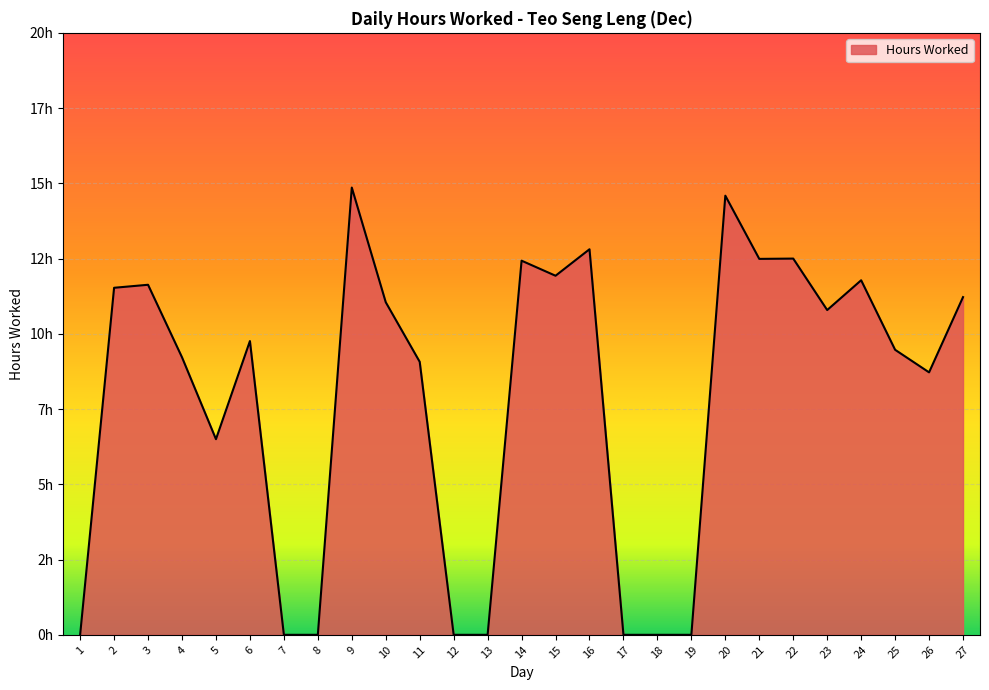

Does the chart have visible grid lines?

Yes